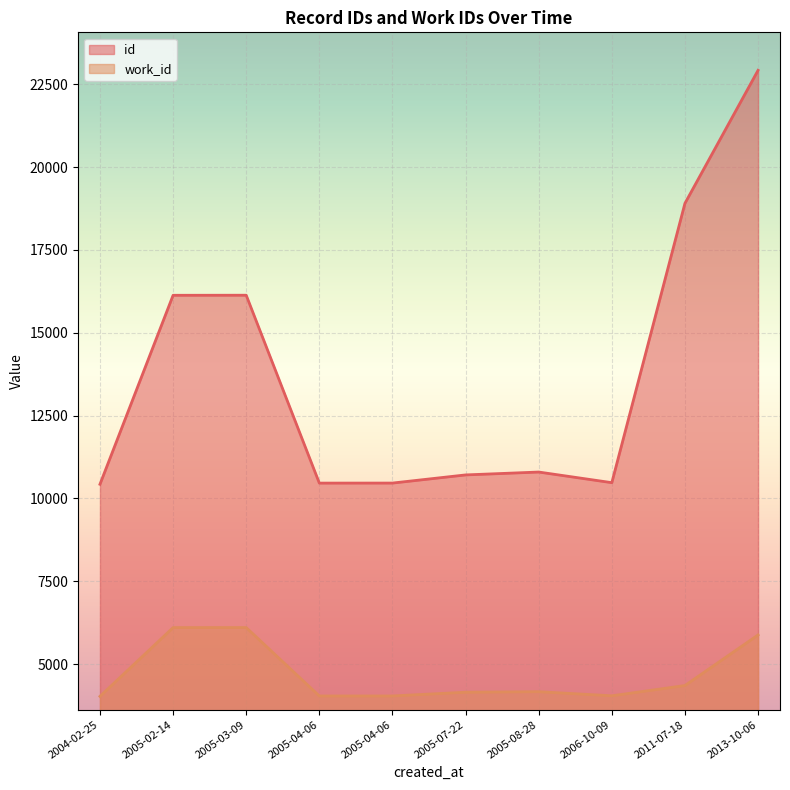

Rank the series by their average value, from highest to lowest.

id, work_id